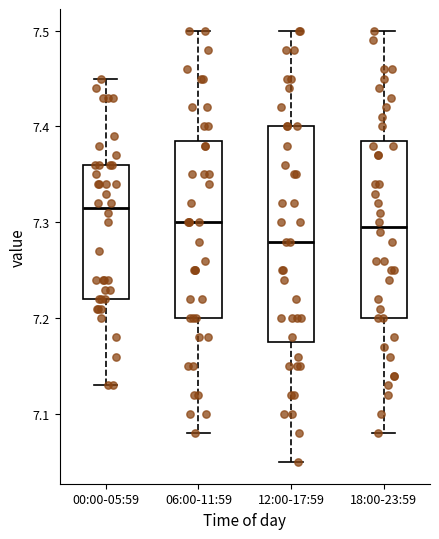

Which box is the tallest, from its lower edge to its upper edge?

12:00-17:59